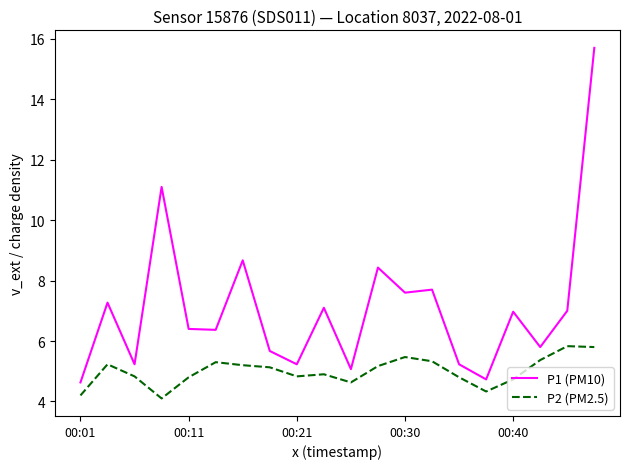

How many values in the P2 (PM2.5) series are below 5?

10